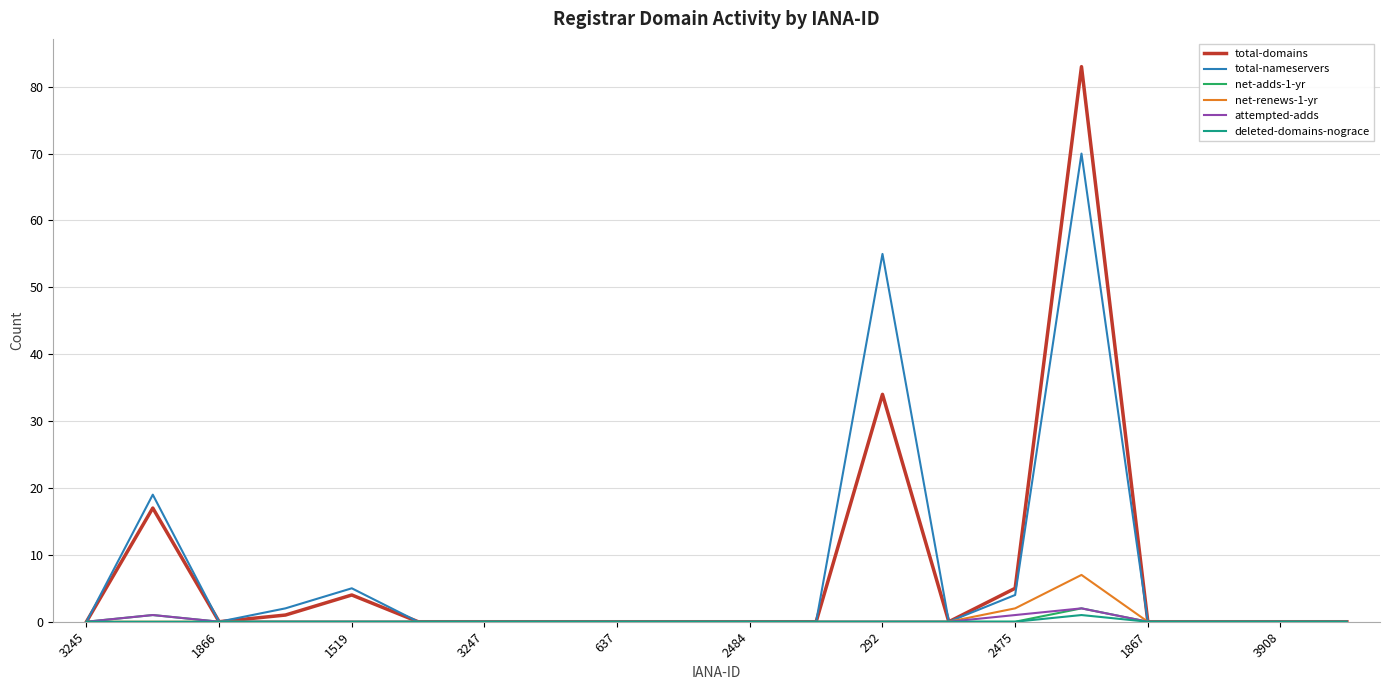

What is the maximum value shown in the chart?

83